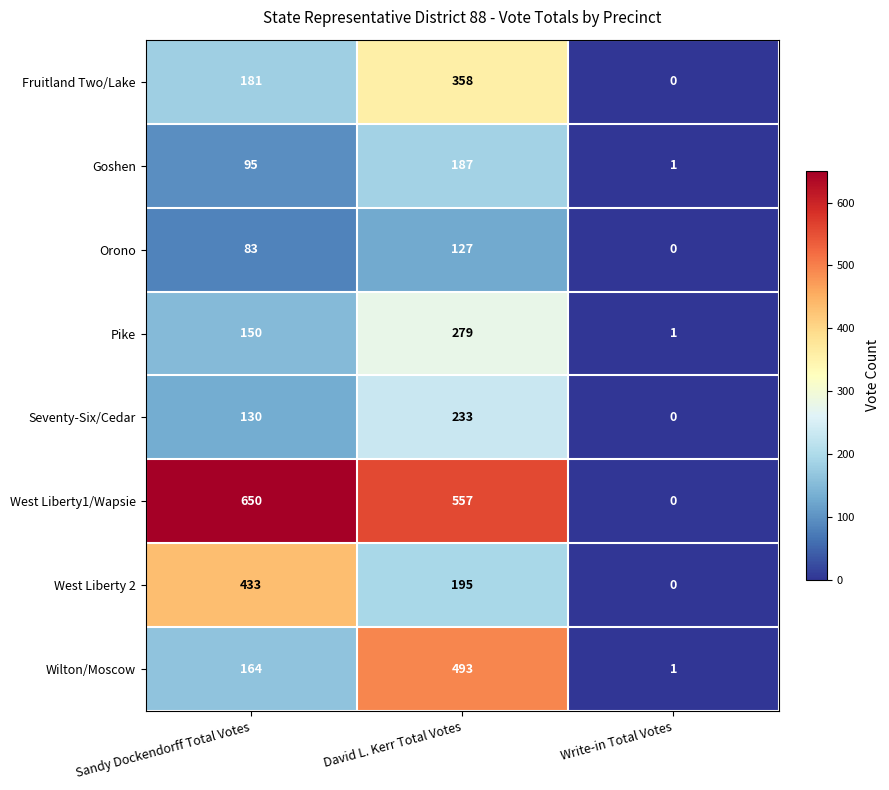

At Sandy Dockendorff Total Votes, list the series in order from largest to smallest.

West Liberty1/Wapsie, West Liberty 2, Fruitland Two/Lake, Wilton/Moscow, Pike, Seventy-Six/Cedar, Goshen, Orono